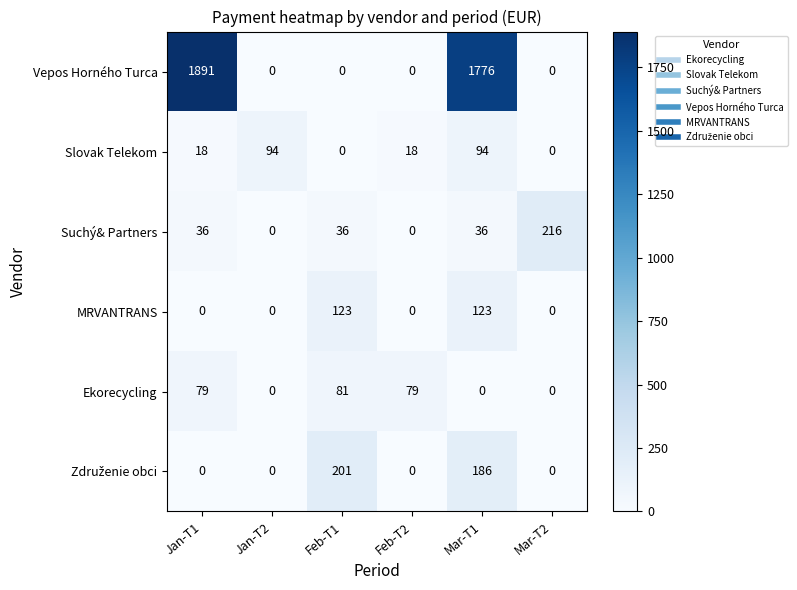

Which series has the largest range (max minus min)?

Vepos Horného Turca